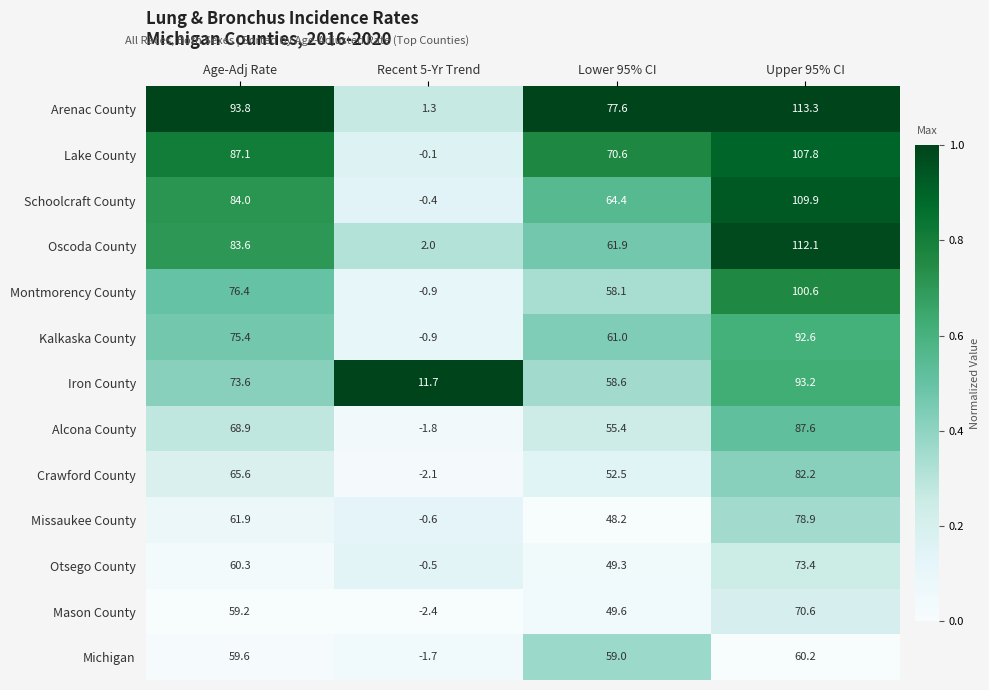

Is it true that Kalkaska County equals 24.2 at Lower 95% CI?

False